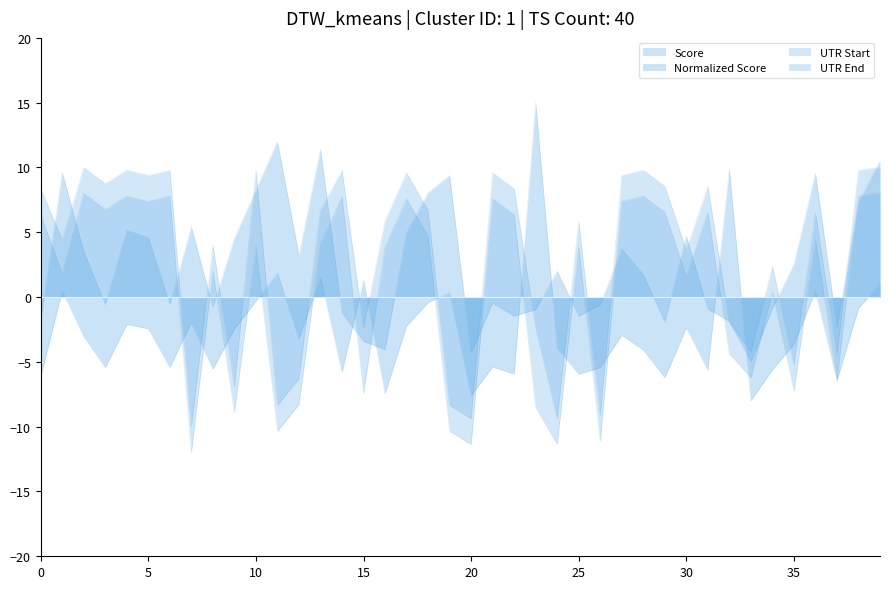

Does the chart display data point markers on the line(s)?

No